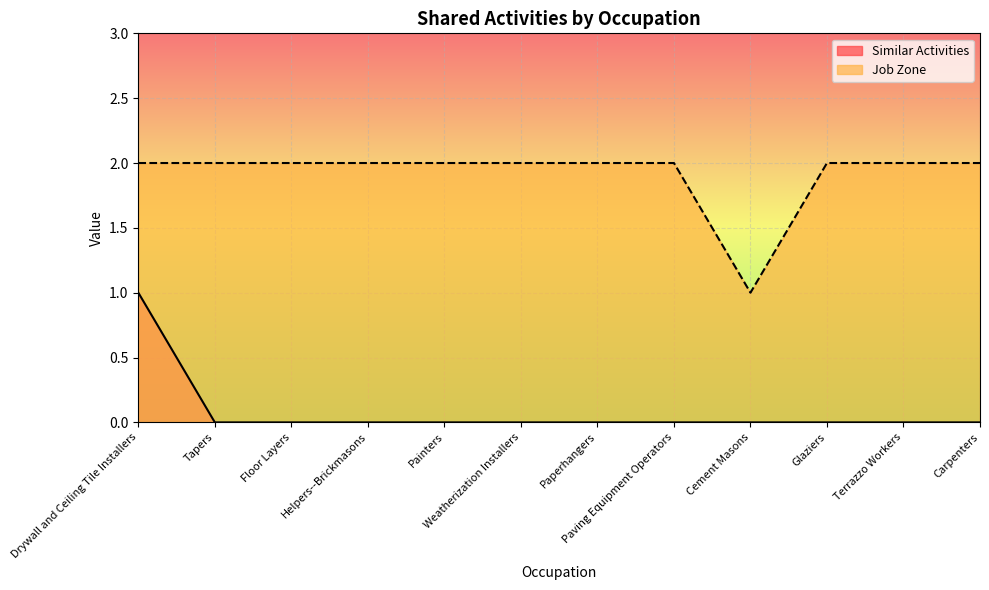

Rank the series at Terrazzo Workers from lowest to highest value.

Similar Activities, Job Zone